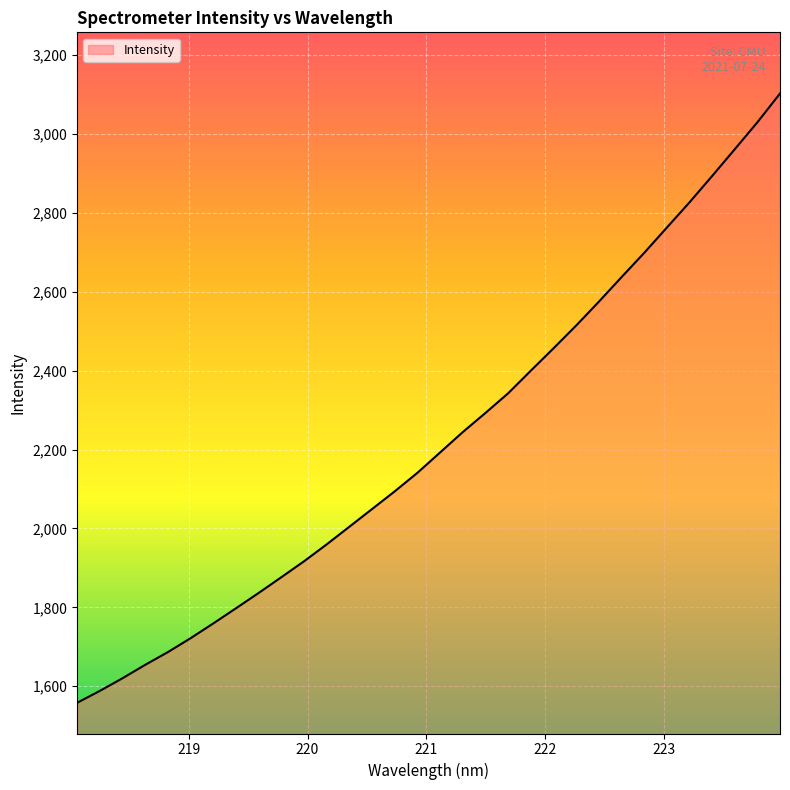

What is the minimum value shown in the chart?

1558.0